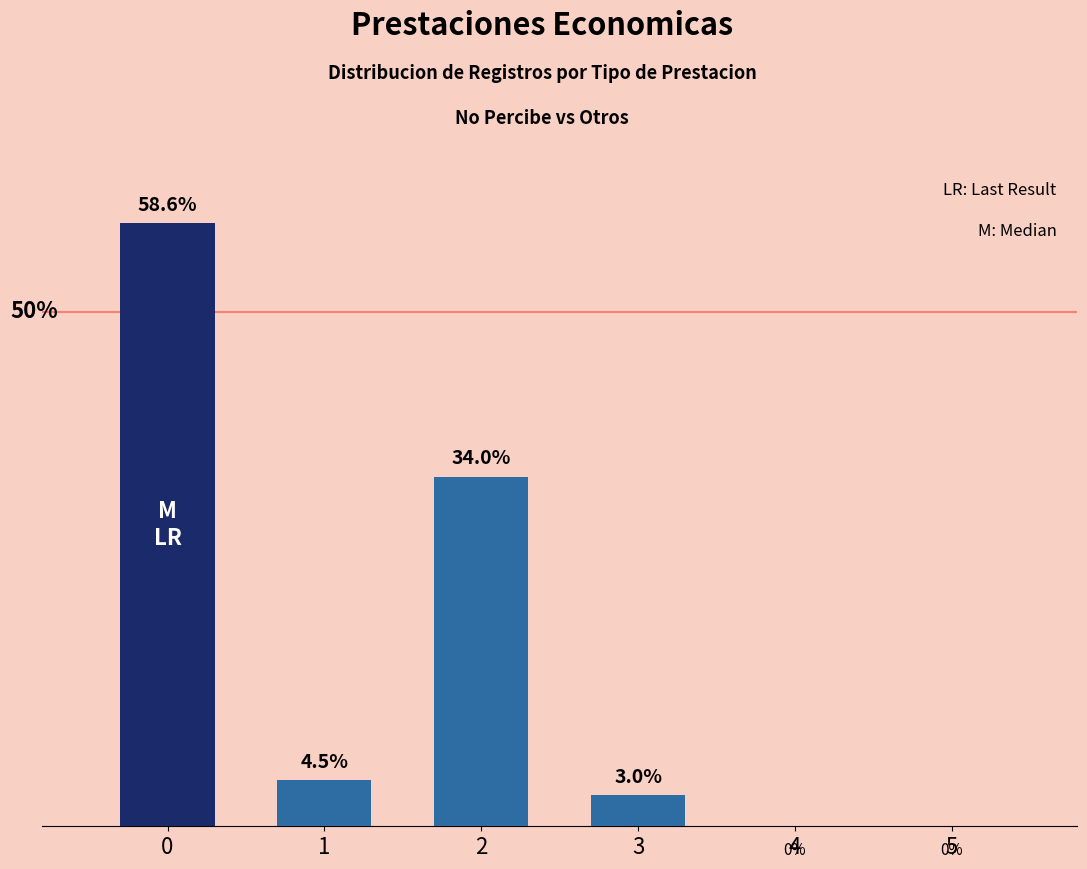

List the labels in order of value, largest first.

0, 2, 1, 3, 4, 5